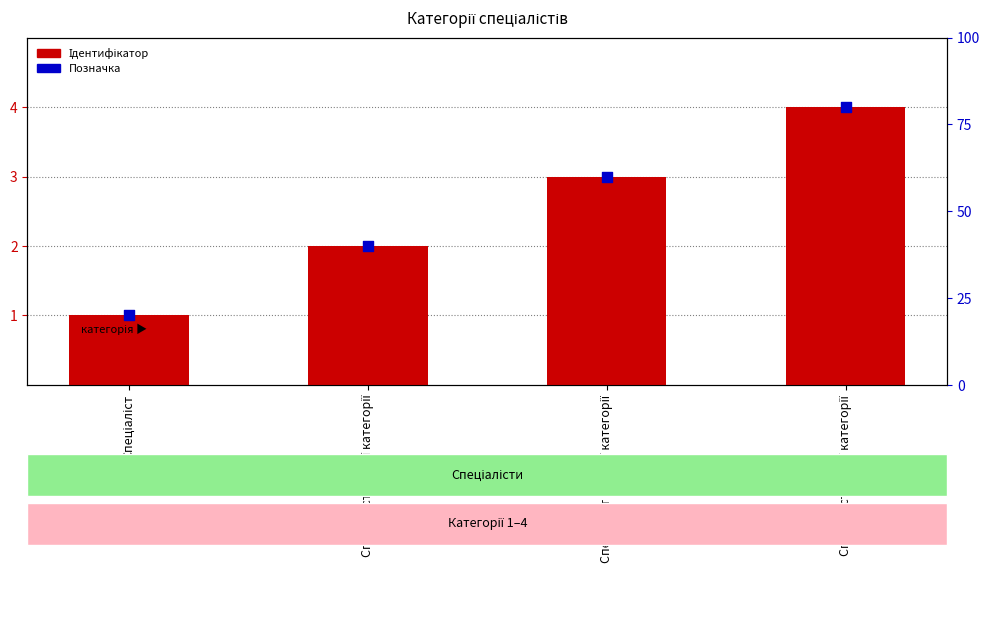

Which series reaches the minimum Y coordinate?

Ідентифікатор